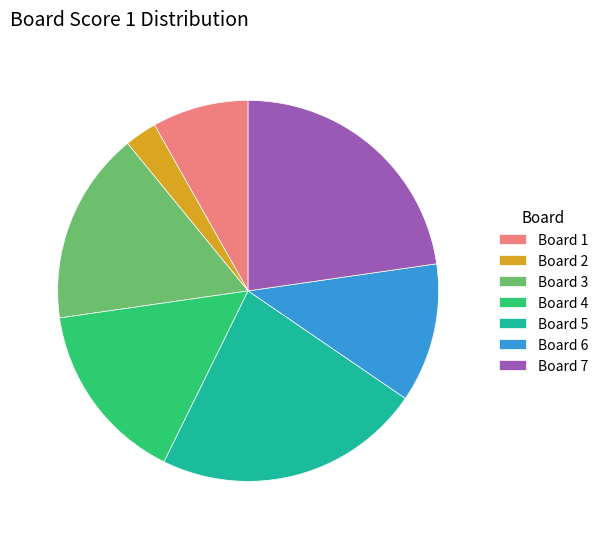

Do Board 7 and Board 2 together represent more than half of the pie?

No